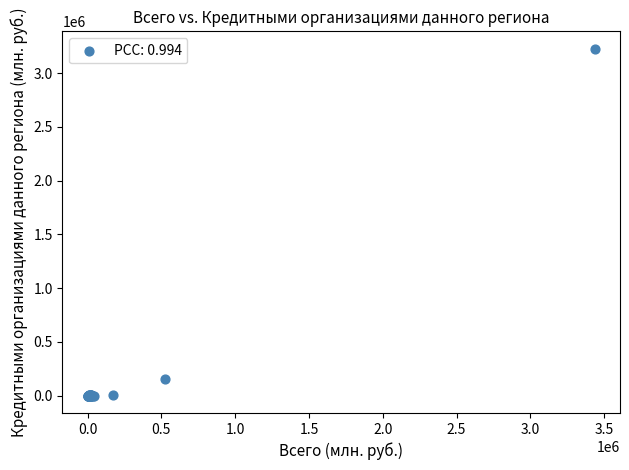

What Y value in the scatter plot is closest to 1613373?

150708